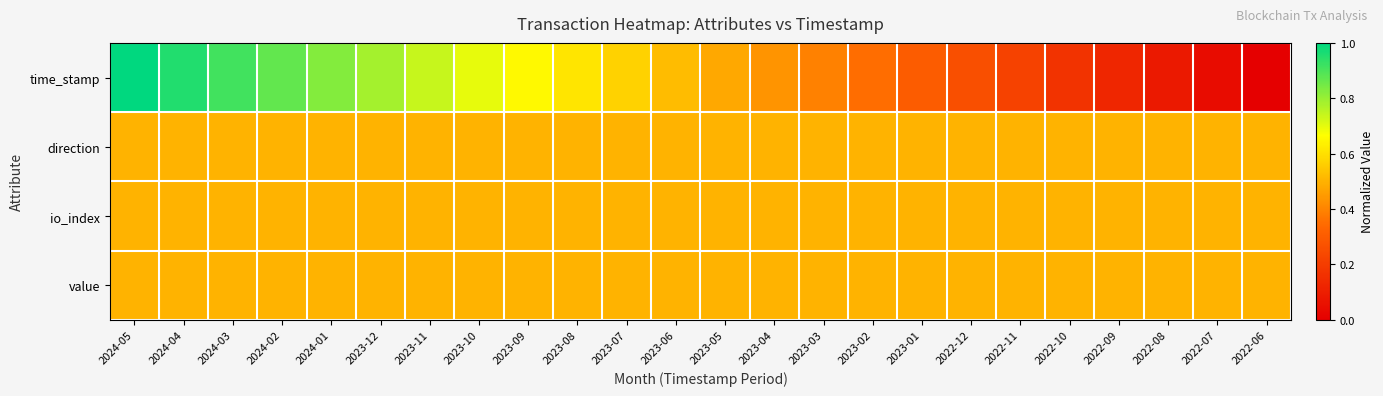

Reading left to right, transcribe all the data shown in this chart.

time_stamp: 2024-05=1.0	2024-04=1.0	2024-03=0.9	2024-02=0.9	2024-01=0.8	2023-12=0.8	2023-11=0.7	2023-10=0.7	2023-09=0.7	2023-08=0.6	2023-07=0.6	2023-06=0.5	2023-05=0.5	2023-04=0.4	2023-03=0.4	2023-02=0.3	2023-01=0.3	2022-12=0.3	2022-11=0.2	2022-10=0.2	2022-09=0.1	2022-08=0.1	2022-07=0.0	2022-06=0.0
direction: 2024-05=0.5	2024-04=0.5	2024-03=0.5	2024-02=0.5	2024-01=0.5	2023-12=0.5	2023-11=0.5	2023-10=0.5	2023-09=0.5	2023-08=0.5	2023-07=0.5	2023-06=0.5	2023-05=0.5	2023-04=0.5	2023-03=0.5	2023-02=0.5	2023-01=0.5	2022-12=0.5	2022-11=0.5	2022-10=0.5	2022-09=0.5	2022-08=0.5	2022-07=0.5	2022-06=0.5
io_index: 2024-05=0.5	2024-04=0.5	2024-03=0.5	2024-02=0.5	2024-01=0.5	2023-12=0.5	2023-11=0.5	2023-10=0.5	2023-09=0.5	2023-08=0.5	2023-07=0.5	2023-06=0.5	2023-05=0.5	2023-04=0.5	2023-03=0.5	2023-02=0.5	2023-01=0.5	2022-12=0.5	2022-11=0.5	2022-10=0.5	2022-09=0.5	2022-08=0.5	2022-07=0.5	2022-06=0.5
value: 2024-05=0.5	2024-04=0.5	2024-03=0.5	2024-02=0.5	2024-01=0.5	2023-12=0.5	2023-11=0.5	2023-10=0.5	2023-09=0.5	2023-08=0.5	2023-07=0.5	2023-06=0.5	2023-05=0.5	2023-04=0.5	2023-03=0.5	2023-02=0.5	2023-01=0.5	2022-12=0.5	2022-11=0.5	2022-10=0.5	2022-09=0.5	2022-08=0.5	2022-07=0.5	2022-06=0.5